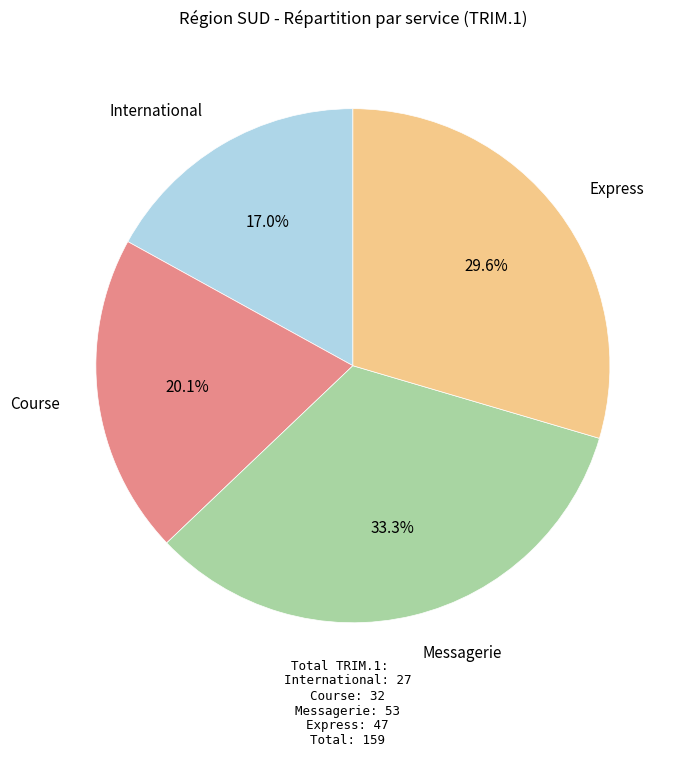

What percentage is the Express slice, to the nearest percent?

30%